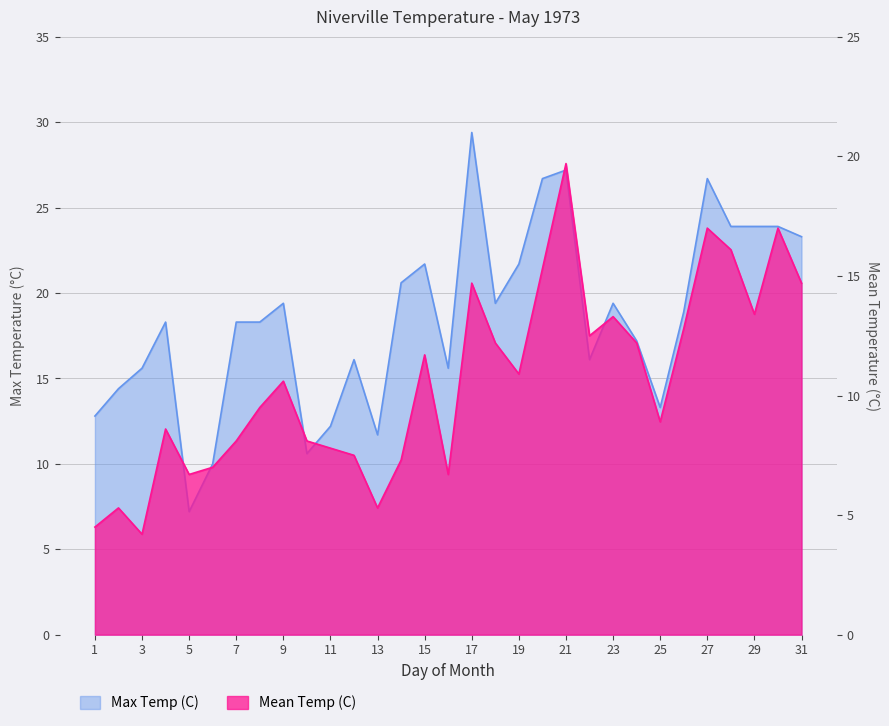

What is the sum of the Mean Temp (C) values at 14 and 17?

22.0